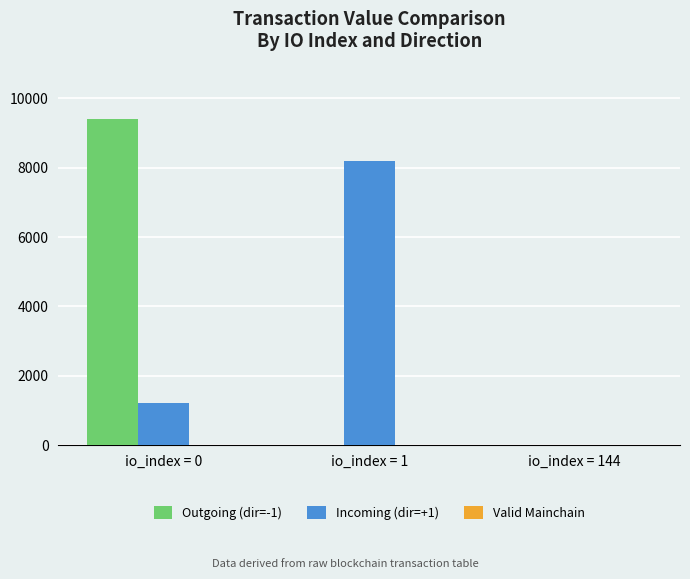

What is the maximum value shown in the chart?

9402.9